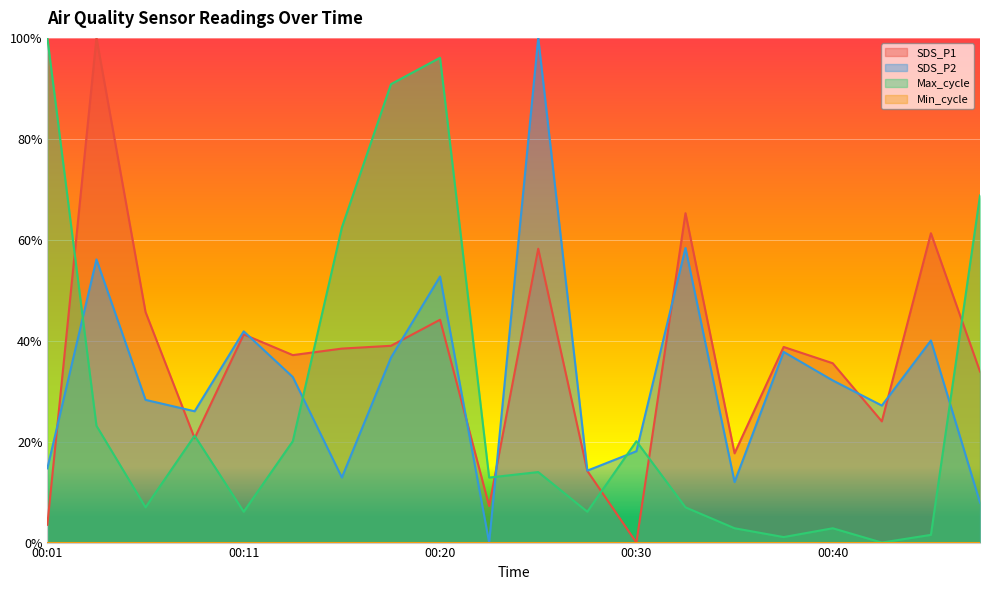

Which has a higher value, 00:13 or 00:38?

00:38